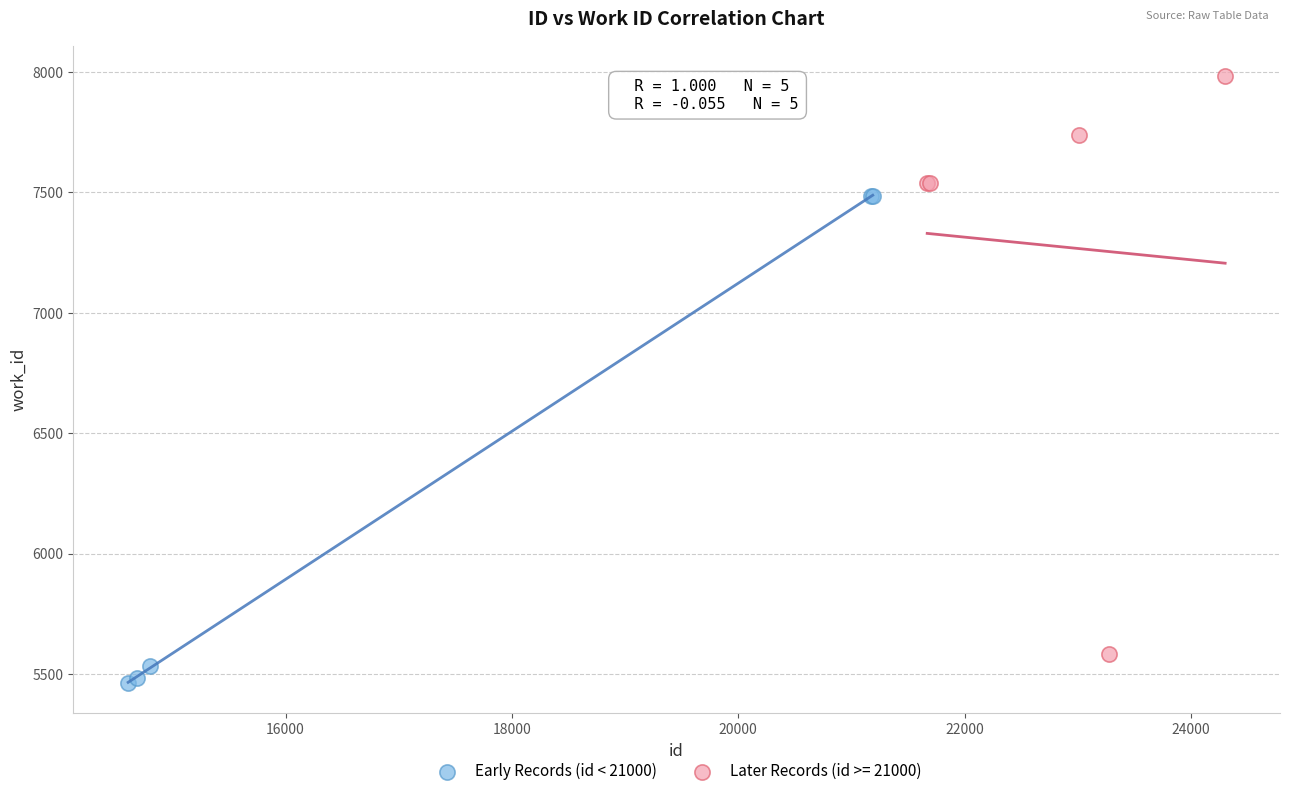

Which series has the largest Y range (max minus min)?

Later Records (id >= 21000)